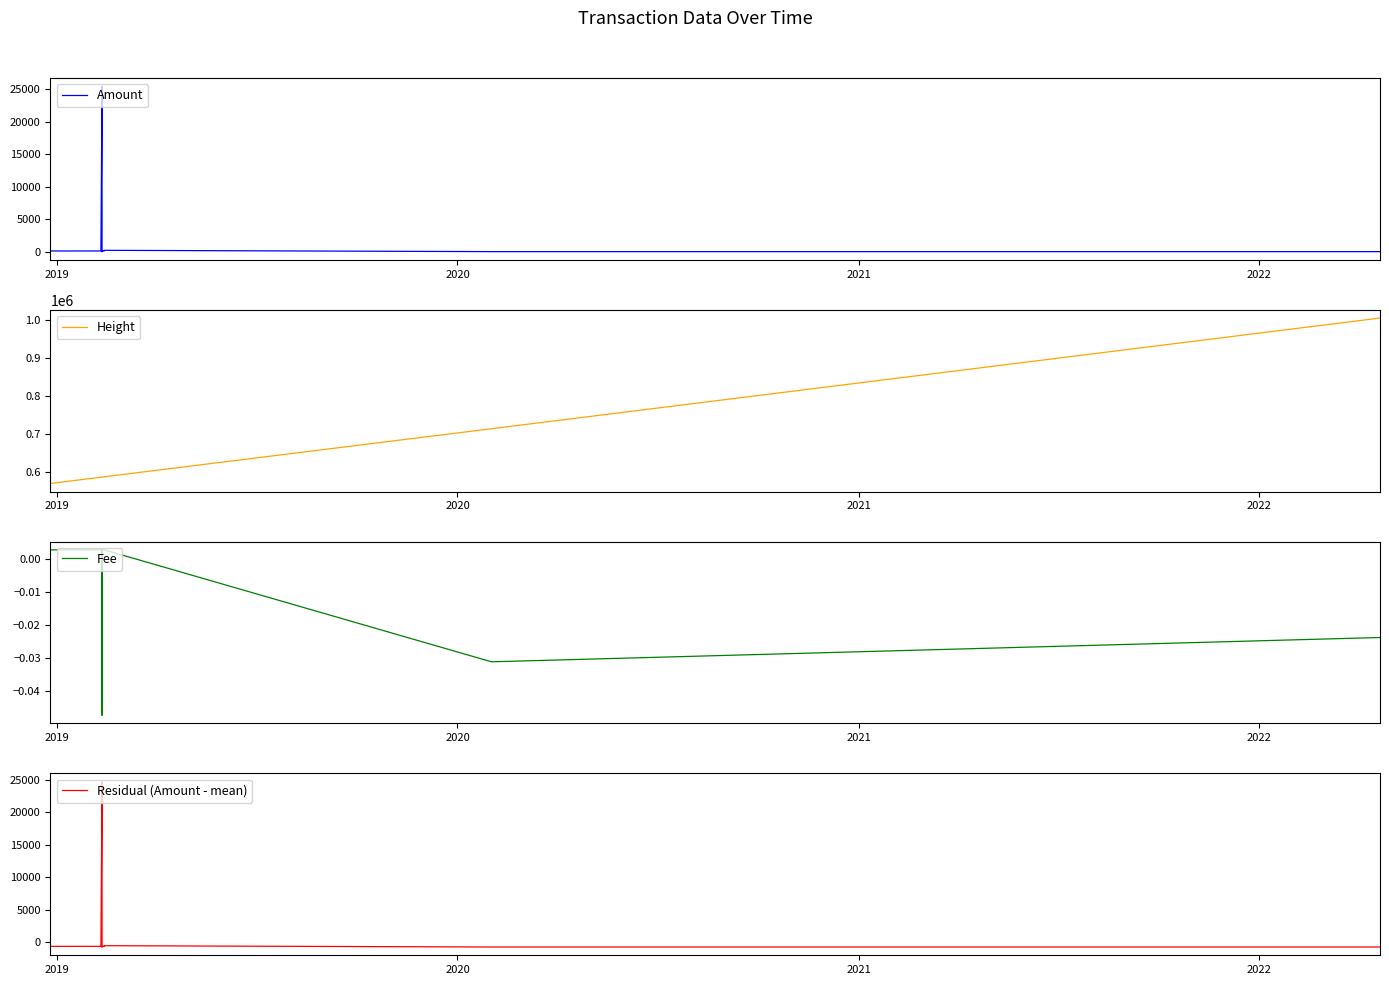

Reading left to right, list all the values displayed in this chart.

Amount: 101.2	107.9	103.5	101.3	101.4	102.0	100.4	103.0	102.0	101.9	100.6	101.6	100.7	100.2	101.0	104.1	103.3	102.5	104.1	102.0	104.2	105.8	103.8	104.0	102.1	100.1	104.3	100.8	103.1	101.5	102.7	104.1	100.8	25485.0	0.0	102.0	101.6	204.0	0.0	0.0
Height: 571070.0	571421.0	571709.0	571966.0	572261.0	572679.0	573052.0	573351.0	573669.0	574026.0	574489.0	574869.0	575435.0	575912.0	578834.0	579334.0	579810.0	580204.0	580719.0	581071.0	581605.0	582066.0	582413.0	582881.0	583323.0	583848.0	584404.0	584839.0	585355.0	585882.0	586382.0	586786.0	587402.0	587673.0	587674.0	587891.0	588366.0	588521.0	714773.0	1005561.0
Fee: 0.0	0.0	0.0	0.0	0.0	0.0	0.0	0.0	0.0	0.0	0.0	0.0	0.0	0.0	0.0	0.0	0.0	0.0	0.0	0.0	0.0	0.0	0.0	0.0	0.0	0.0	0.0	0.0	0.0	0.0	0.0	0.0	0.0	0.0	-0.0	0.0	0.0	0.0	-0.0	-0.0
Residual (Amount - mean): -630.7	-624.0	-628.3	-630.5	-630.4	-629.8	-631.5	-628.8	-629.9	-630.0	-631.3	-630.3	-631.1	-631.6	-630.8	-627.7	-628.5	-629.4	-627.8	-629.9	-627.6	-626.1	-628.0	-627.9	-629.8	-631.8	-627.6	-631.1	-628.7	-630.3	-629.1	-627.8	-631.1	24753.1	-731.9	-629.8	-630.3	-527.9	-731.9	-731.9